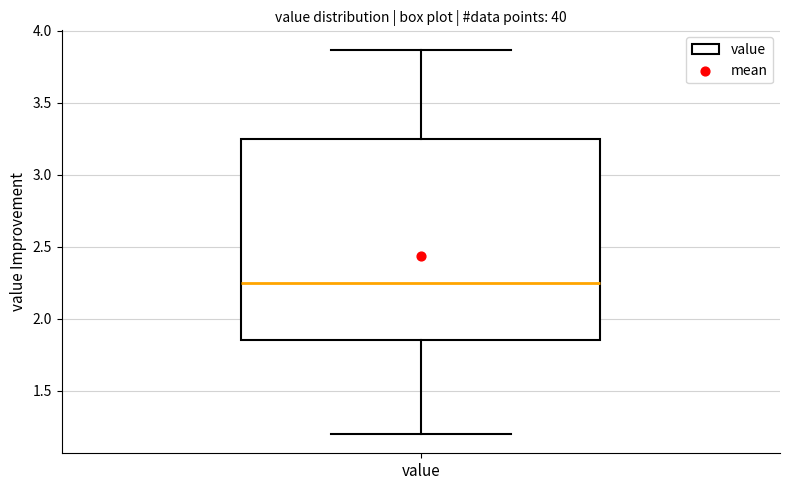

Read this box plot against the y-axis: the position of the median line, the range covered by the box, and the ends of both whiskers. The values are not printed on the chart, so give them approximately, as read against the axis.

median 2.25, box 1.85 to 3.25, whiskers 1.20 to 3.85